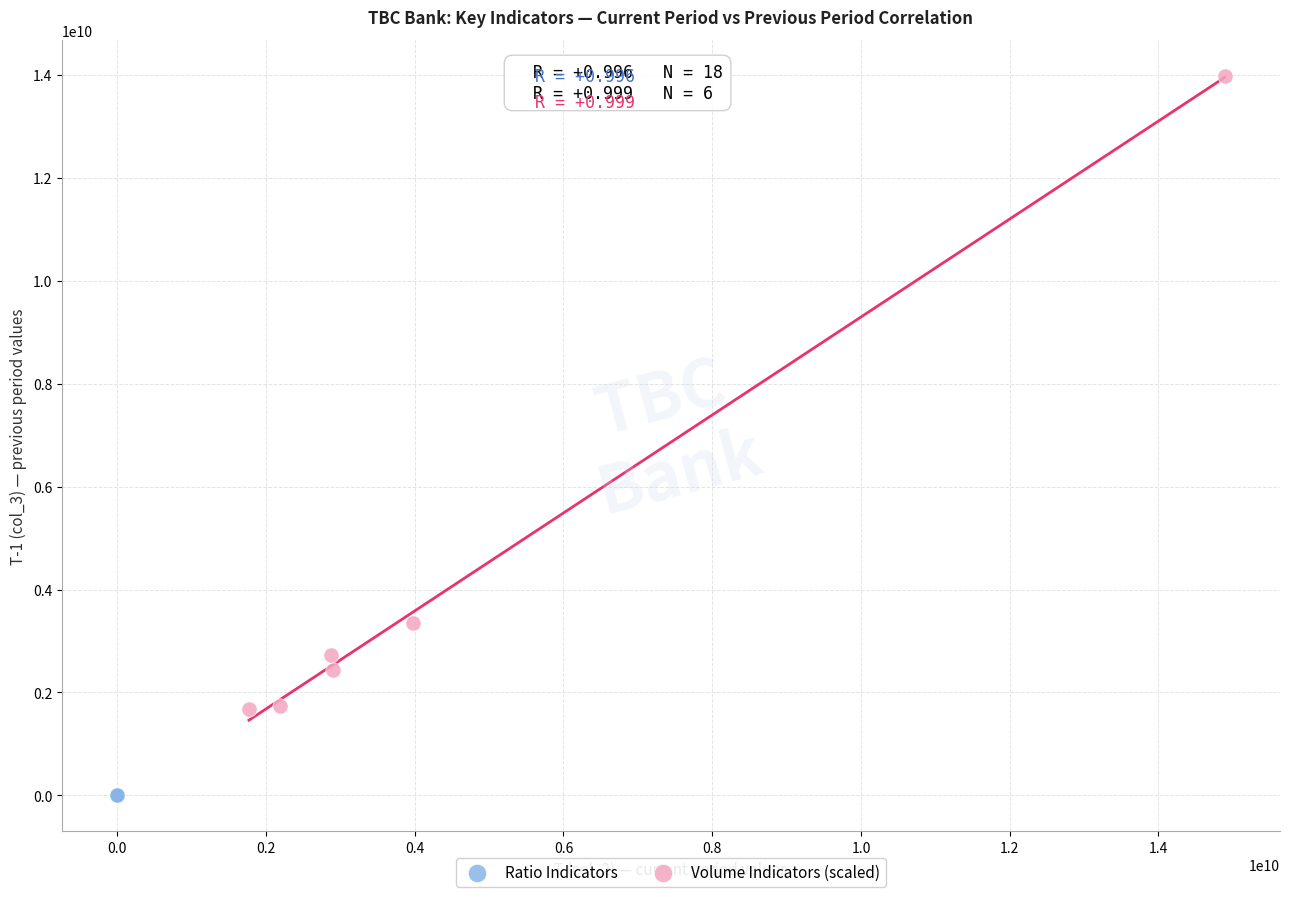

Which series has the widest spread of Y values?

Volume Indicators (scaled)